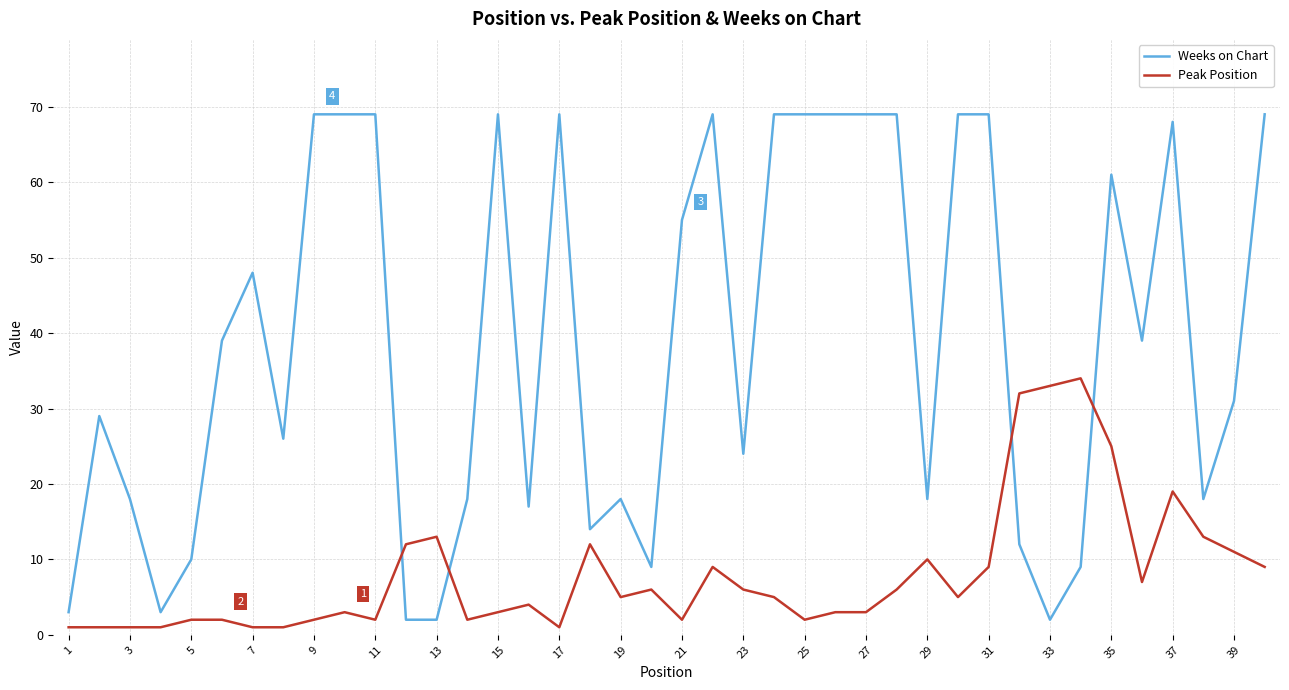

True or false: Weeks on Chart and Peak Position cross at least once.

True